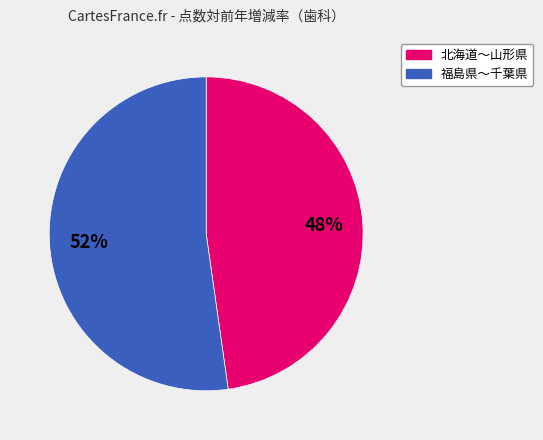

To the nearest percent, what is the difference between the largest and smallest slice percentages?

4%